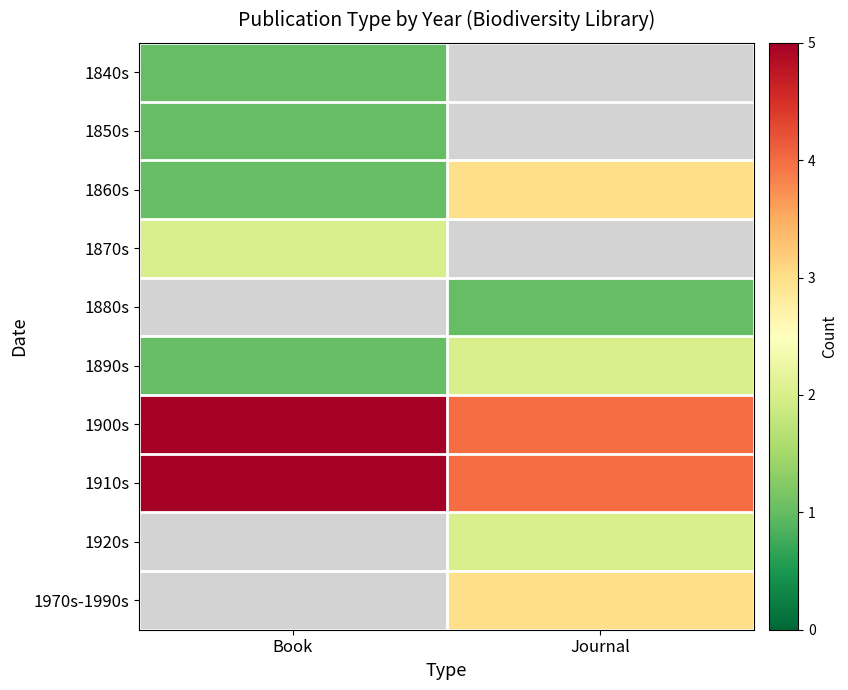

What is the approximate value of 1900s at Book?

5